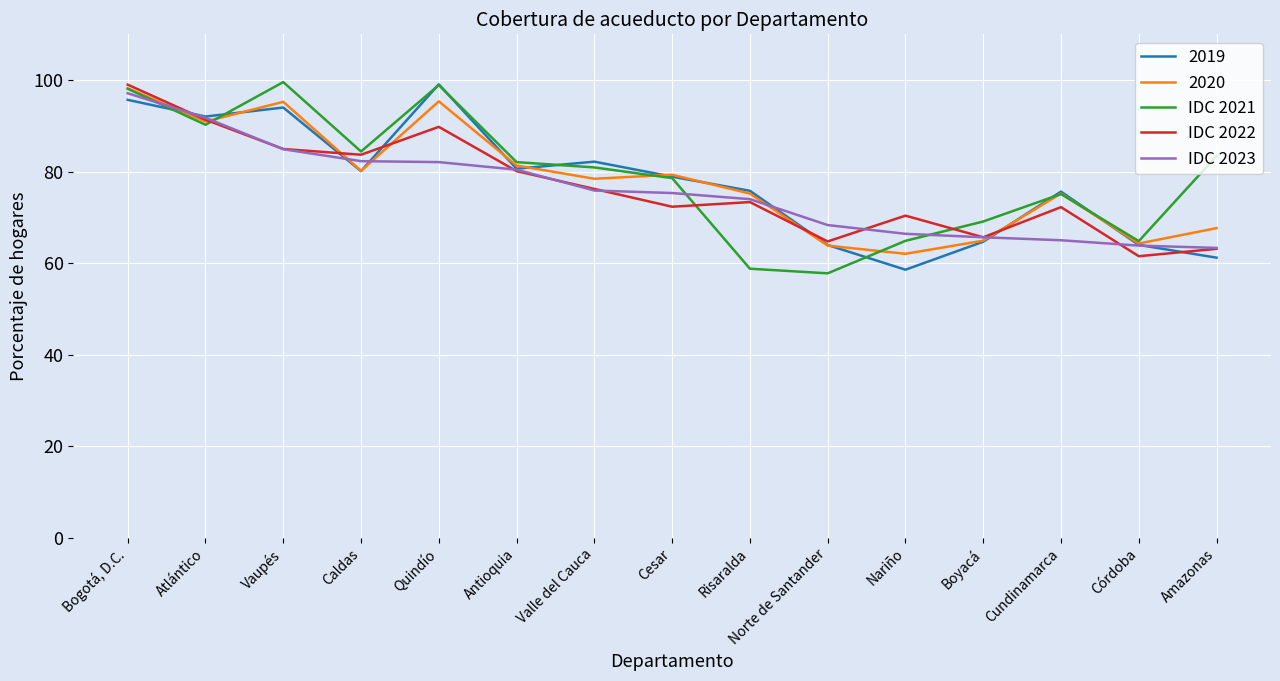

Rank the categories by 2019 value from highest to lowest.

Quindío, Bogotá, D.C., Vaupés, Atlántico, Valle del Cauca, Antioquia, Caldas, Cesar, Risaralda, Cundinamarca, Boyacá, Córdoba, Norte de Santander, Amazonas, Nariño